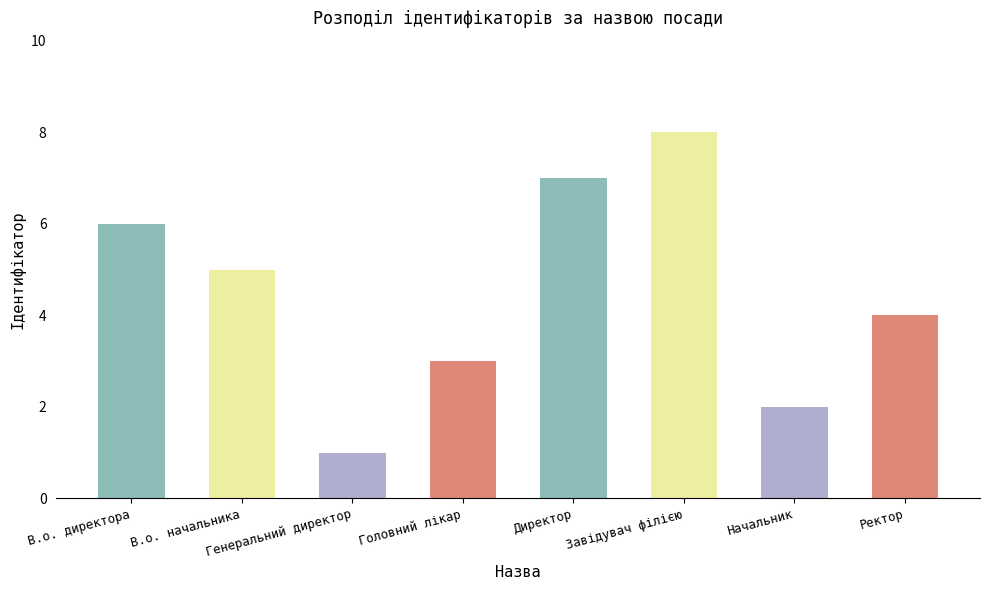

True or false: the data shows 8 at Завідувач філією.

True